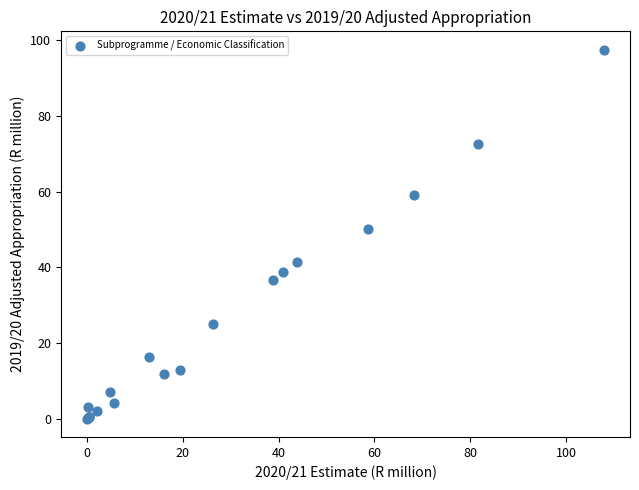

What Y value in the scatter plot is closest to 48?

50.1